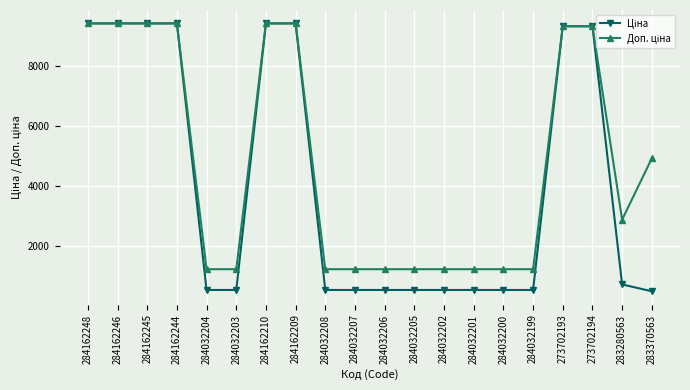

What is the minimum value shown in the chart?

491.7